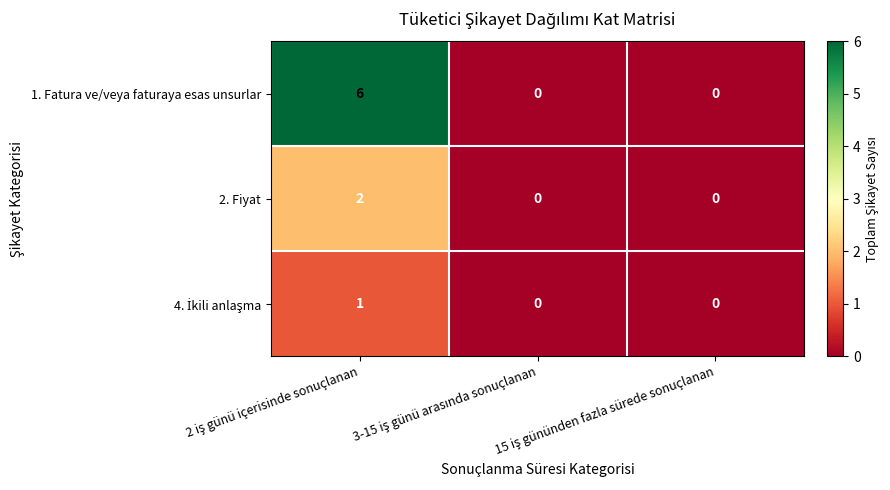

Which series has the largest total across all categories?

1. Fatura ve/veya faturaya esas unsurlar